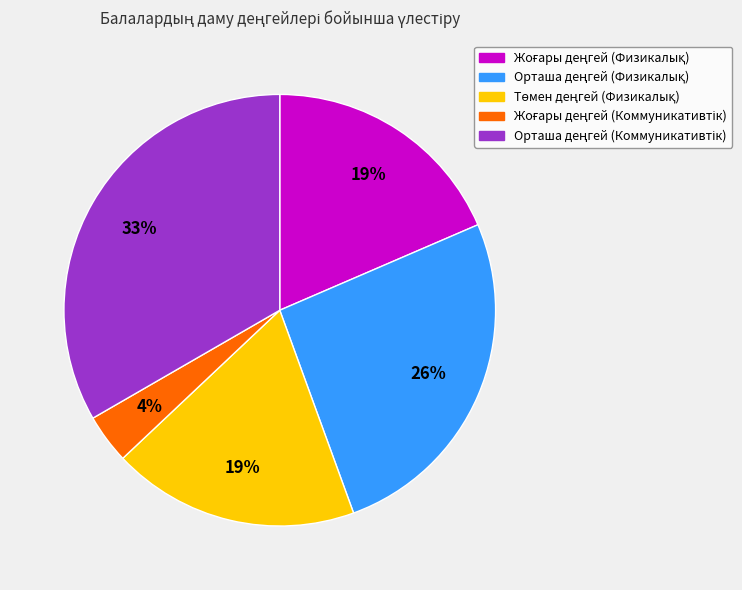

Does any single category account for the majority?

No